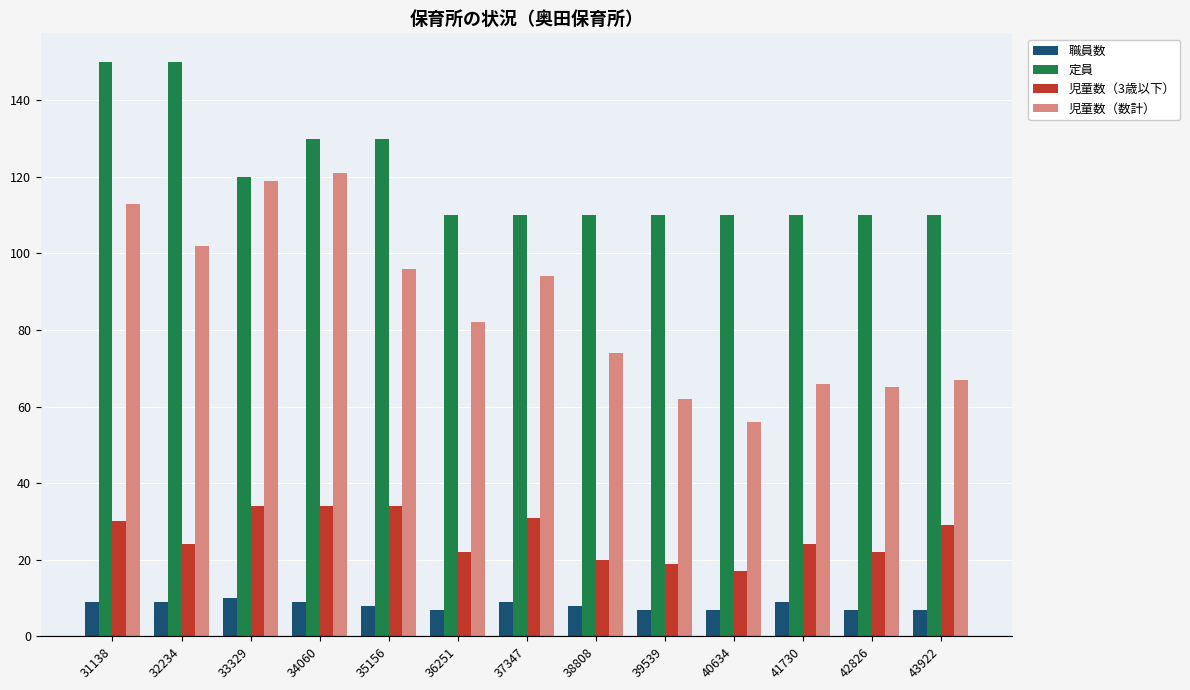

What is the value of the 職員数 bar at the 12th from the left?

7